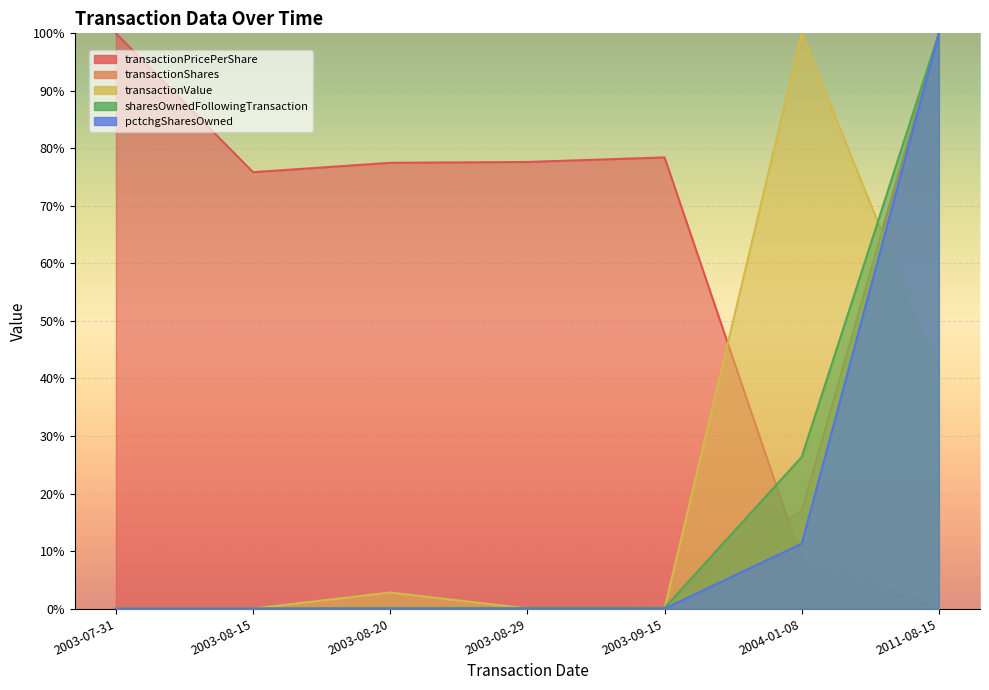

Which series has the widest spread of values?

transactionPricePerShare